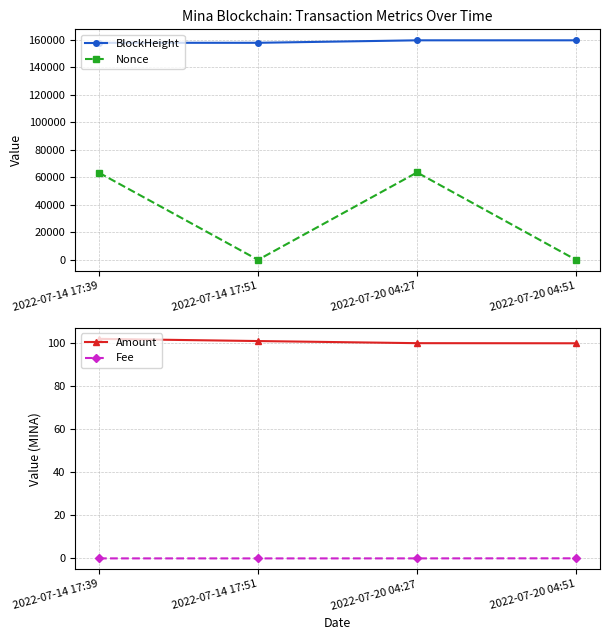

What is the label of the 2nd point from the right?

2022-07-20 04:27